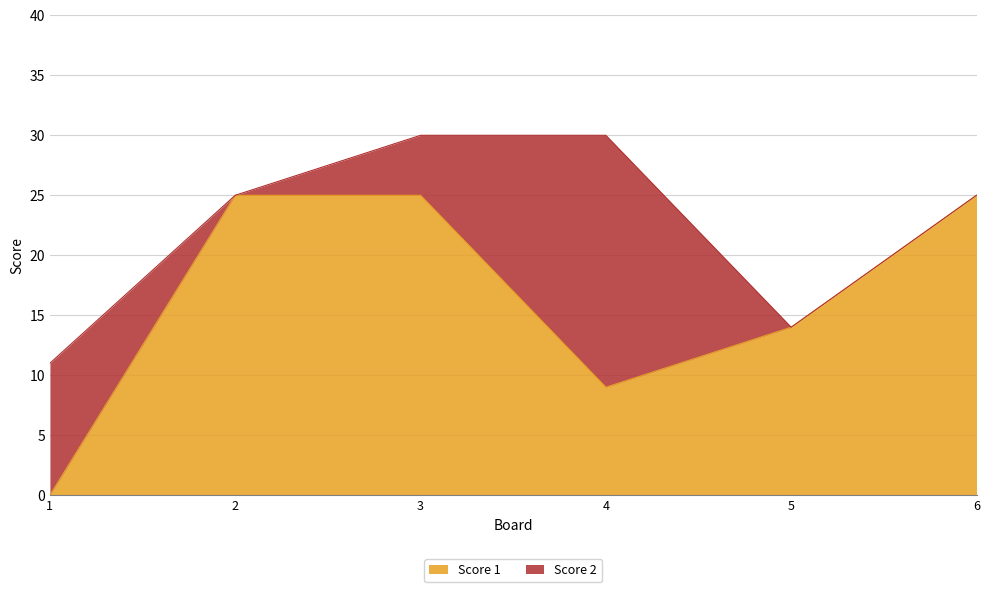

What is the sum of the values at 5 and 1?

14